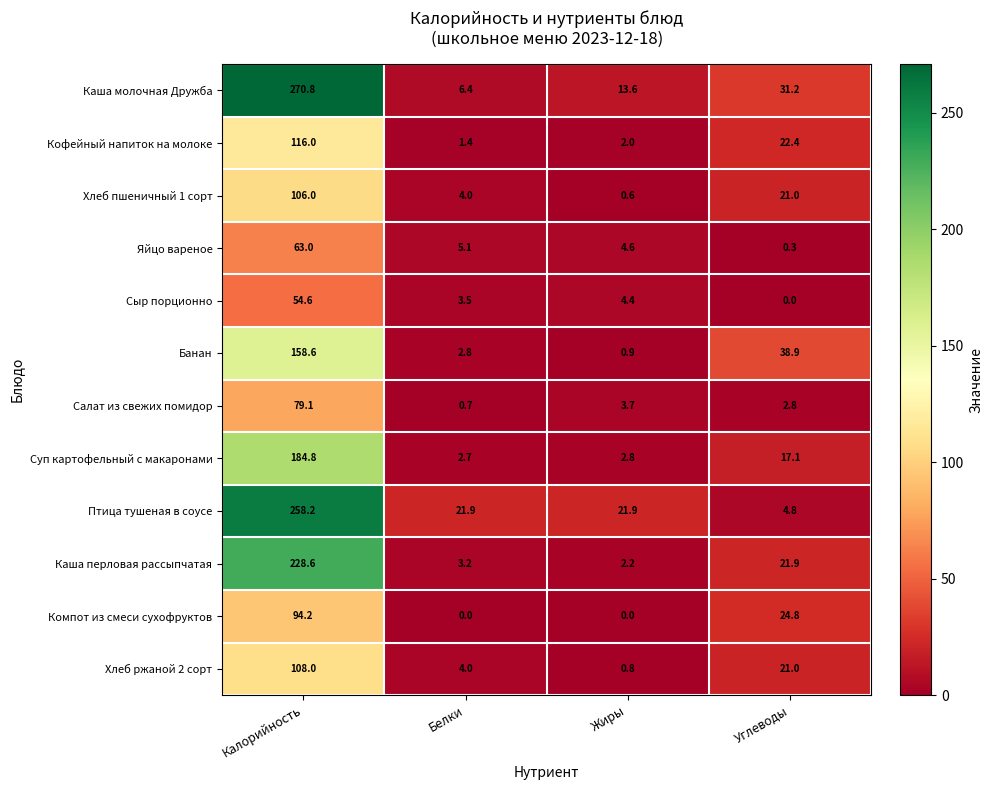

Where does the Салат из свежих помидор series first go above 3?

Калорийность